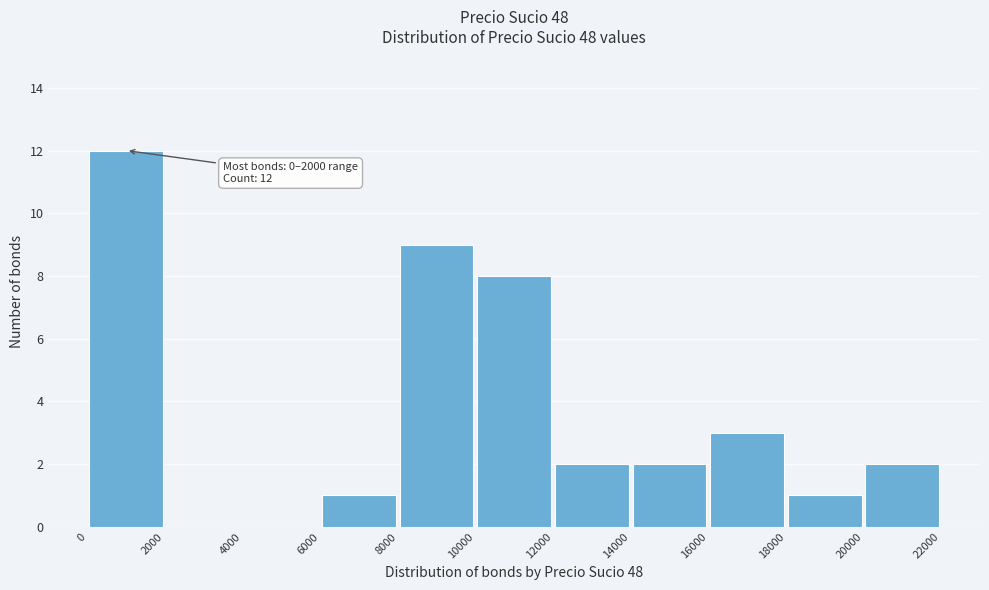

Which range on the x-axis has the tallest bar?

0 to 2000